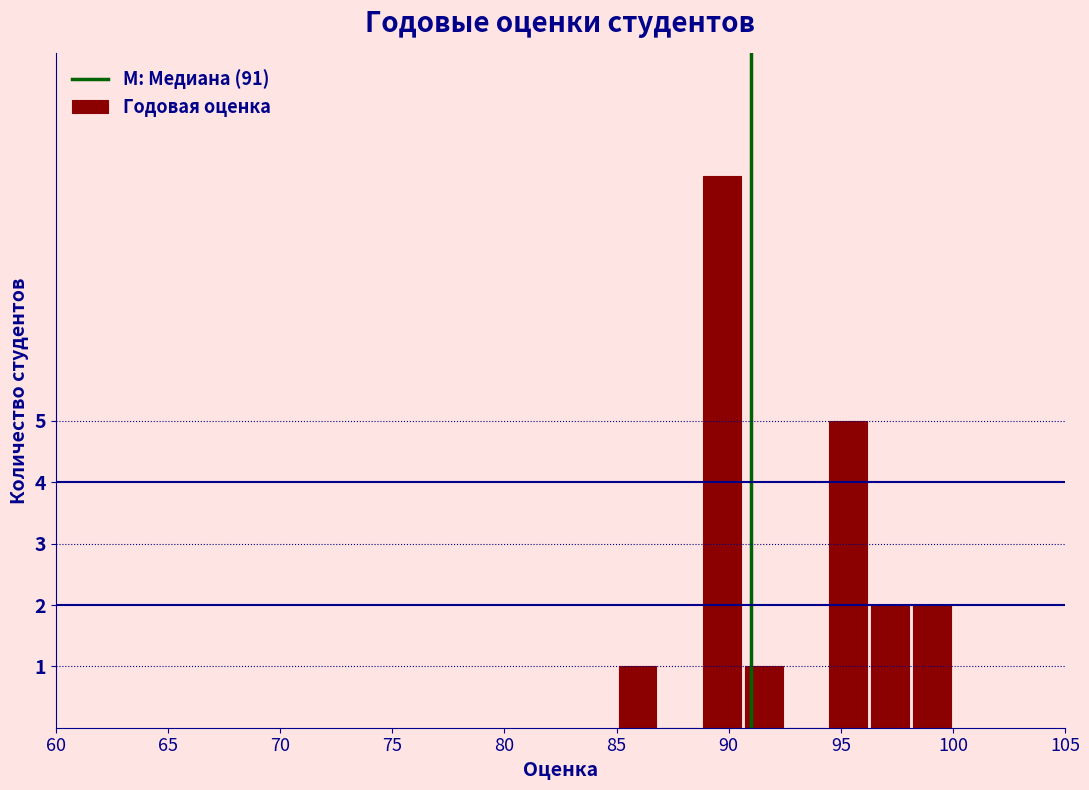

Read against the x-axis, roughly where is the centre of the tallest bar?

89.5